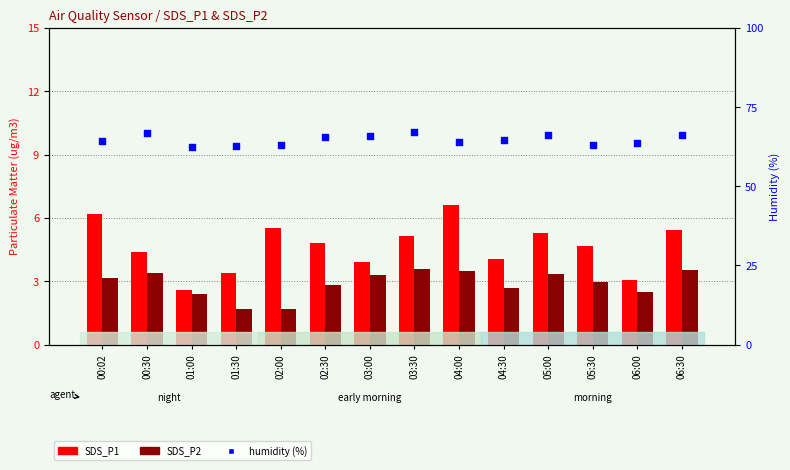

At which category is the sum across all series the highest?

03:30